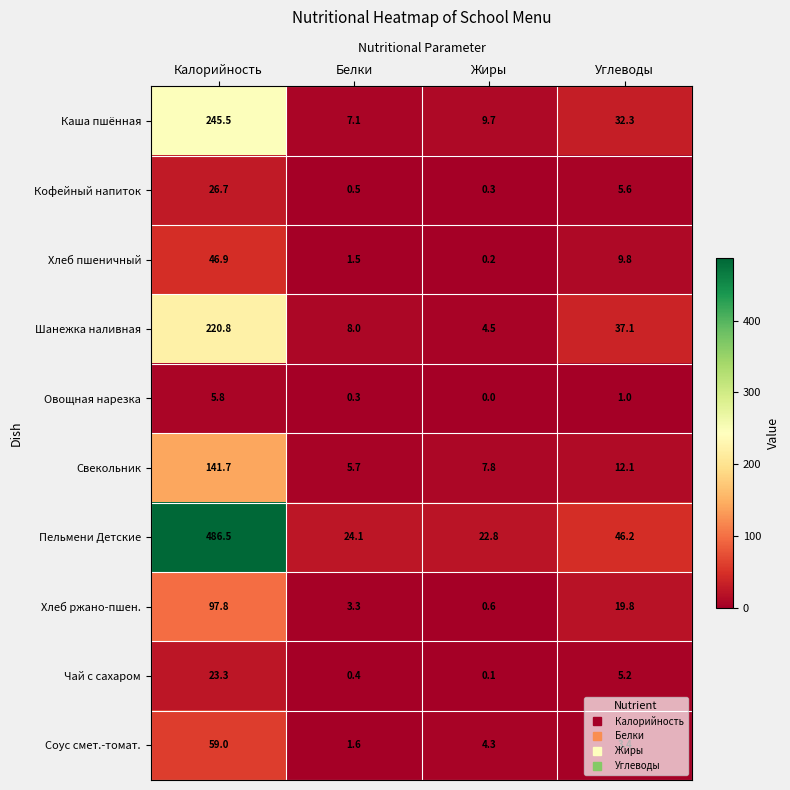

Which category has the lowest value across all series?

Жиры